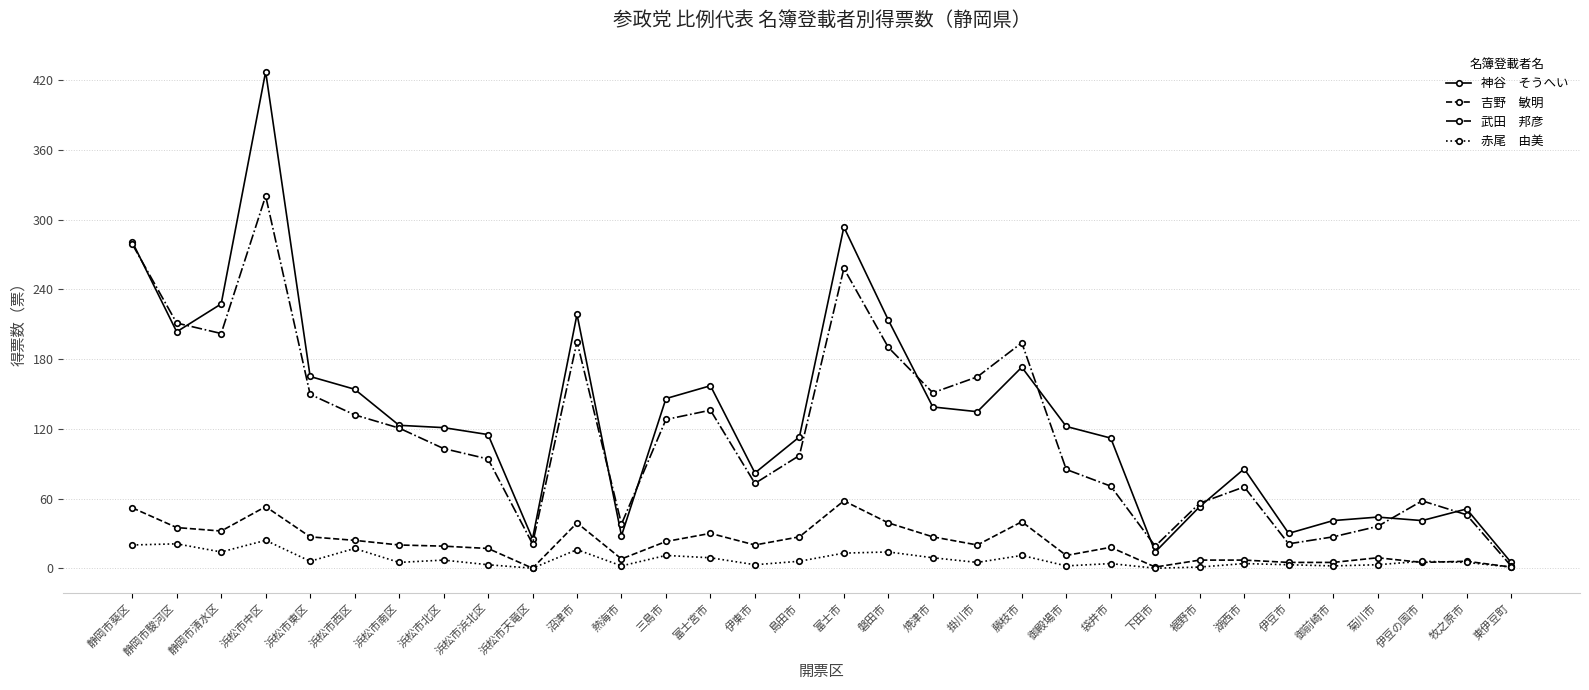

How many distinct data groups are displayed?

4